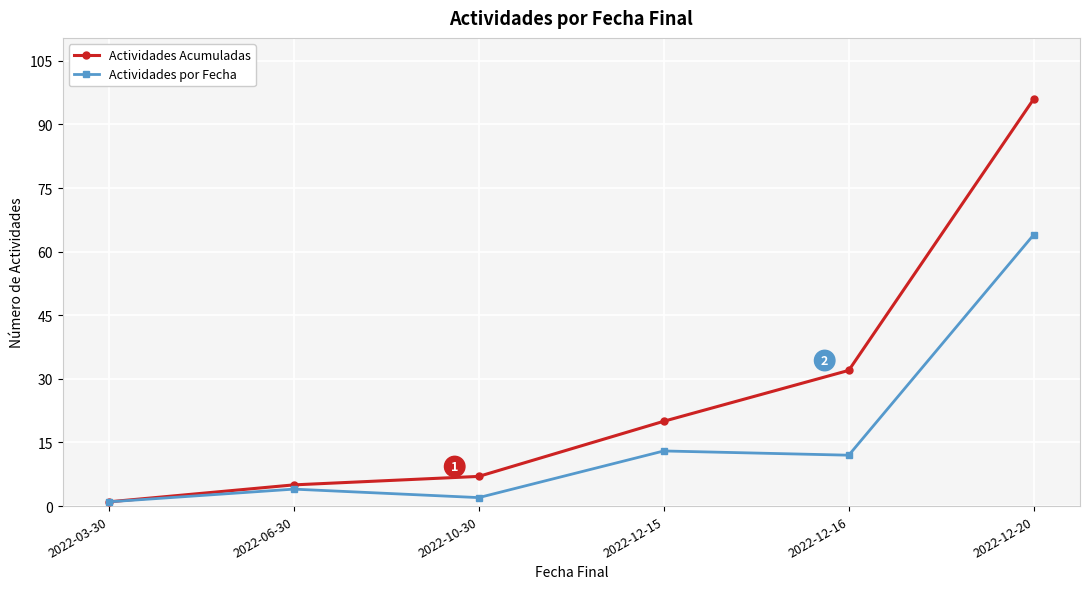

What is the total value across all series at 2022-06-30?

9